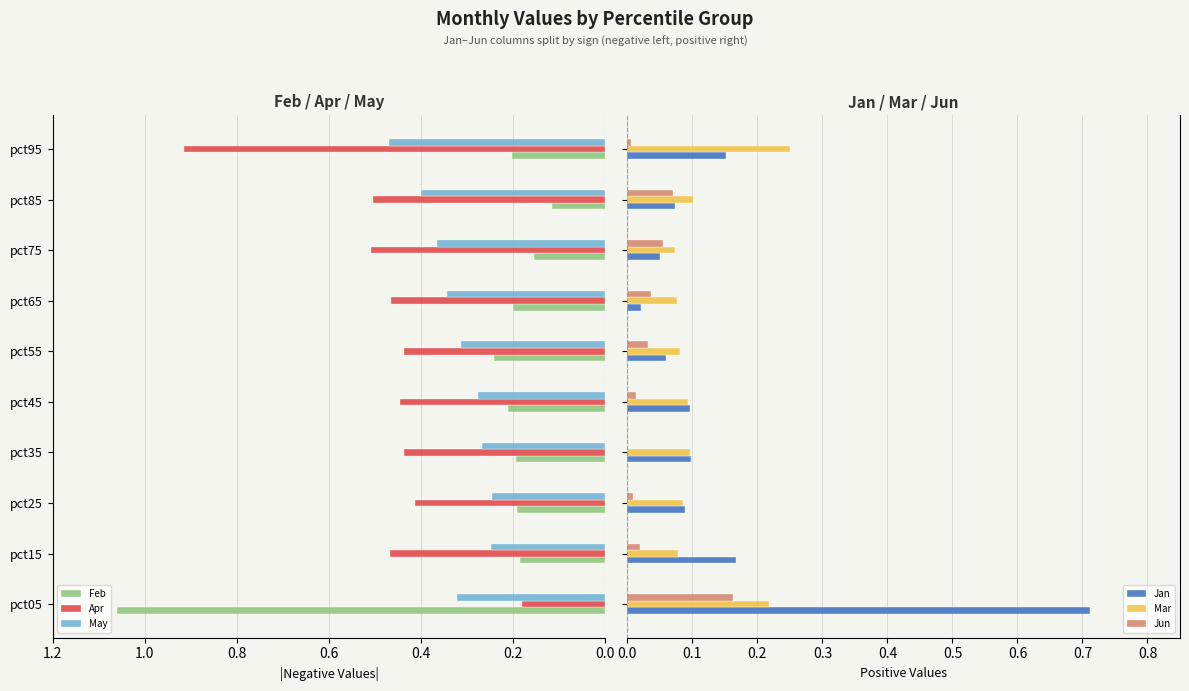

List the series in order of their peak value, highest first.

Feb, Apr, Jan, May, Mar, Jun